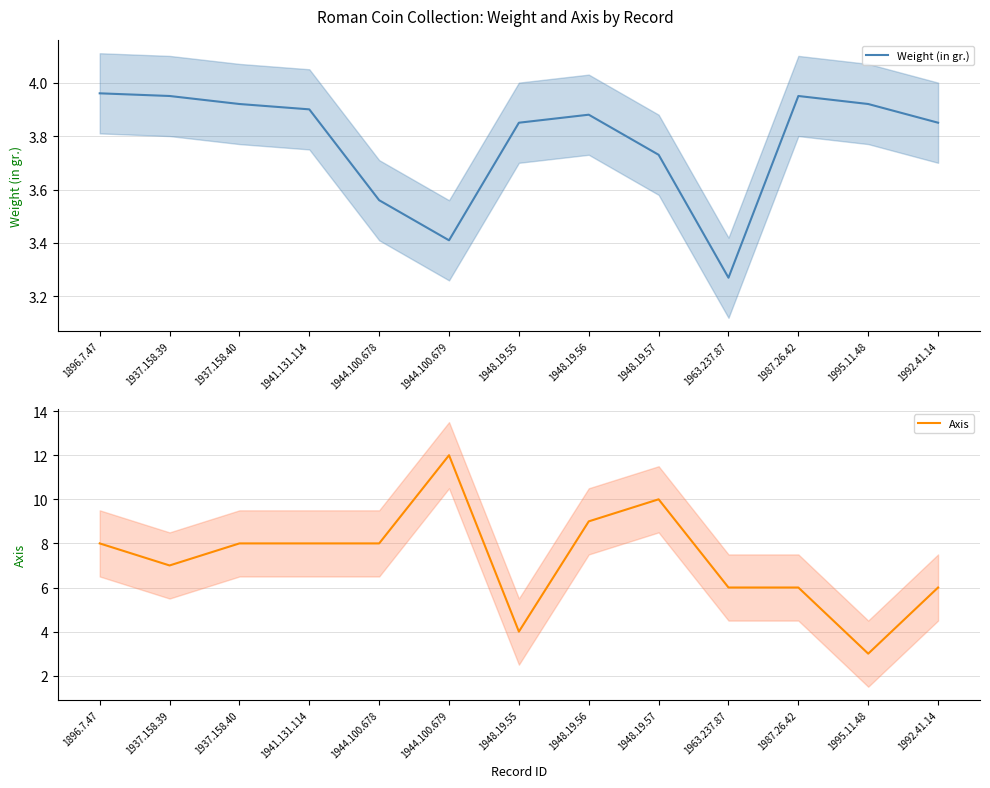

What is the minimum value for Axis?

3